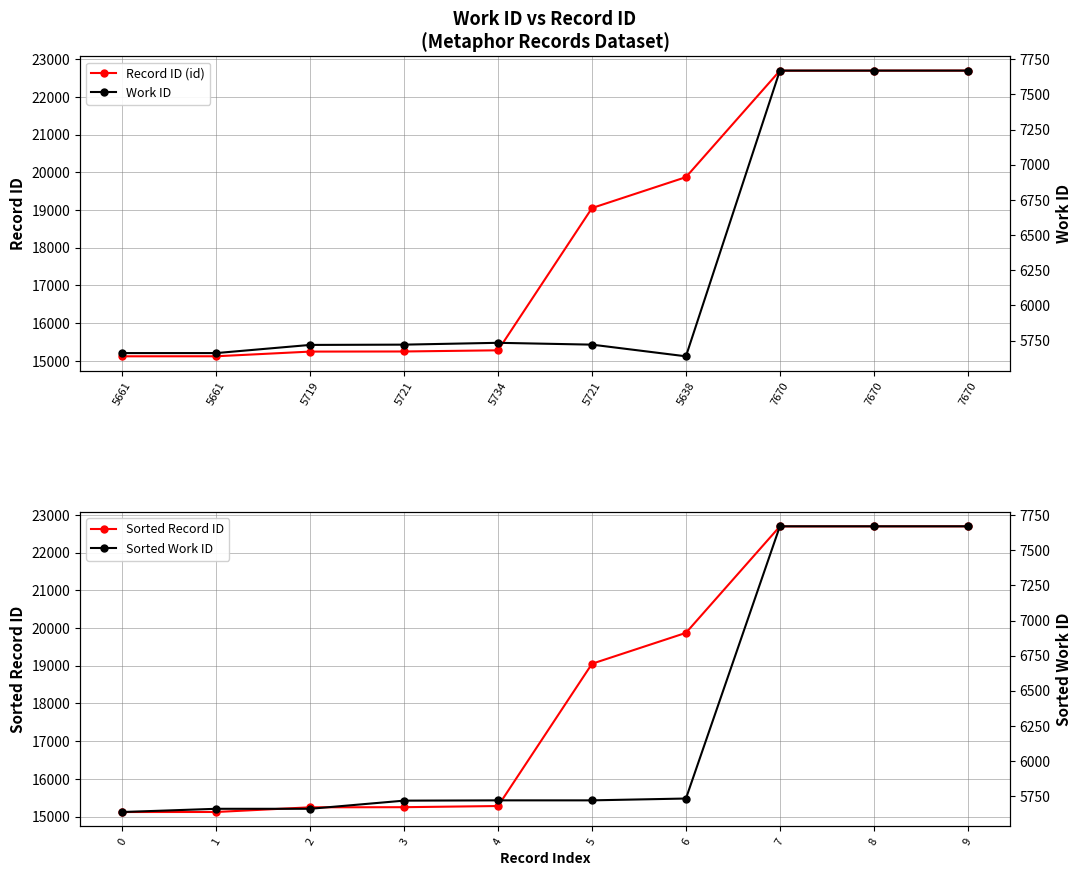

What is the highest value of the Sorted Record ID series?

22696